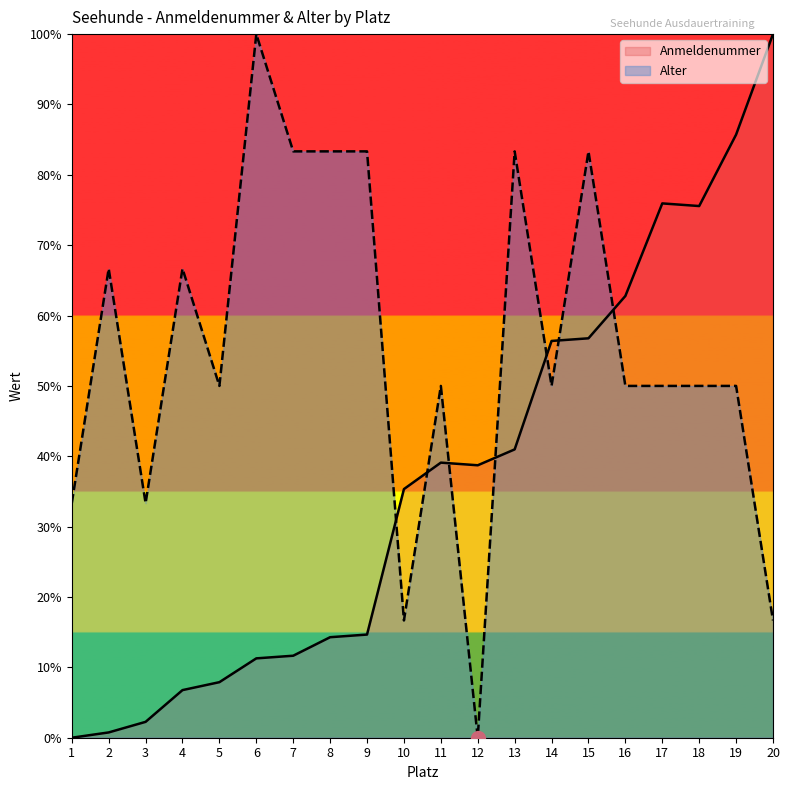

Reading left to right, what are all the values shown in this chart?

Anmeldenummer: 0.0	0.8	2.3	6.8	7.9	11.3	11.7	14.3	14.7	35.3	39.1	38.7	41.0	56.4	56.8	62.8	75.9	75.6	85.7	100.0
Alter: 33.3	66.7	33.3	66.7	50.0	100.0	83.3	83.3	83.3	16.7	50.0	0.0	83.3	50.0	83.3	50.0	50.0	50.0	50.0	16.7